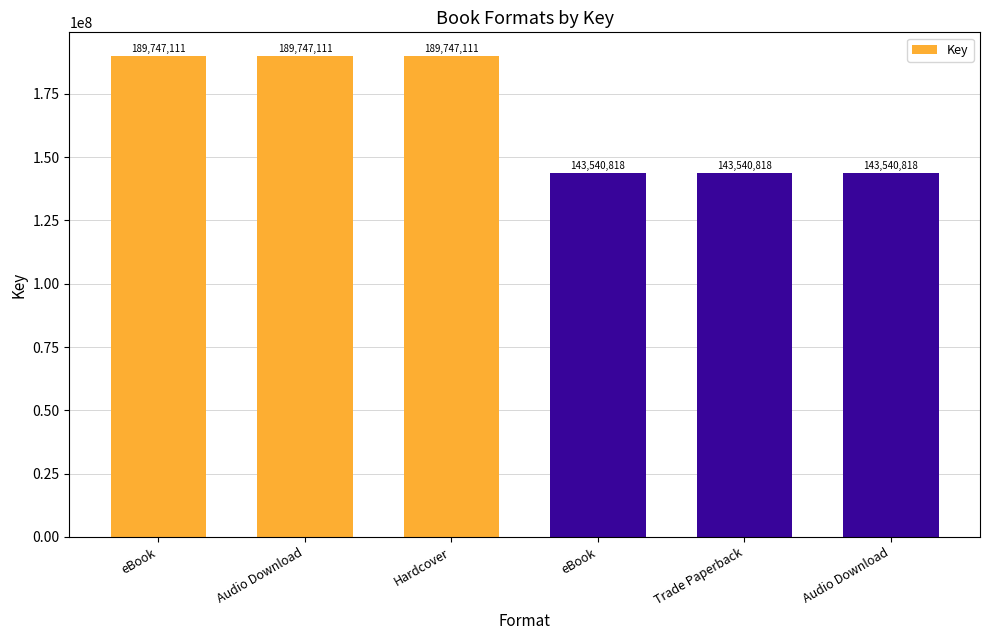

Between Trade Paperback and eBook, which is larger?

eBook